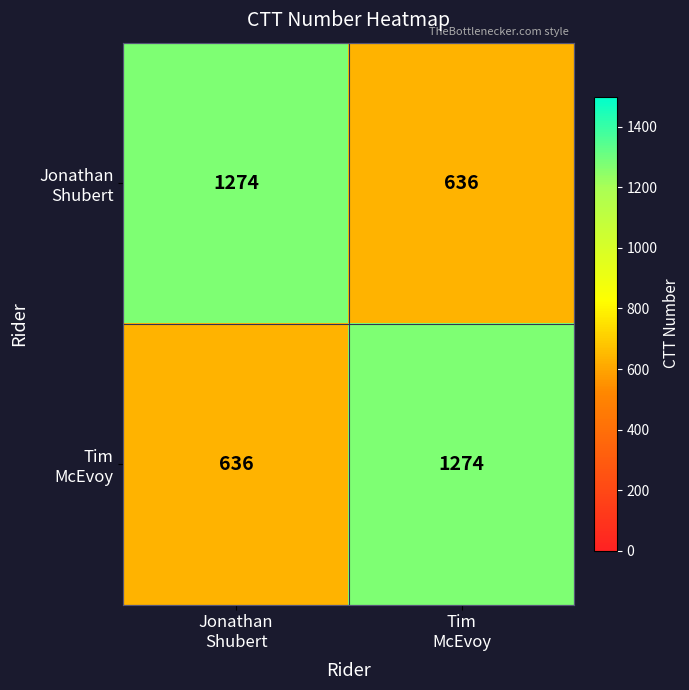

What is the smallest value displayed?

636